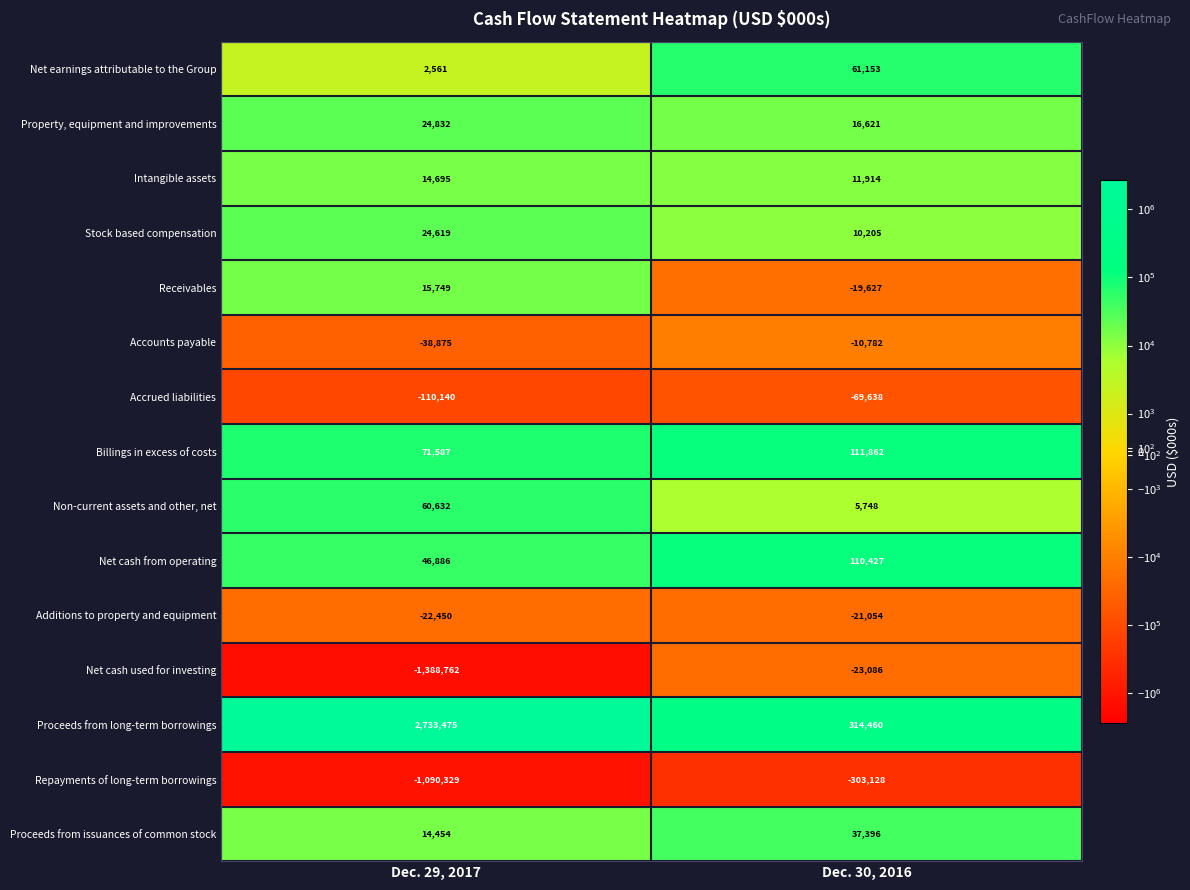

Is it true that Proceeds from issuances of common stock equals 18323 at Dec. 30, 2016?

False